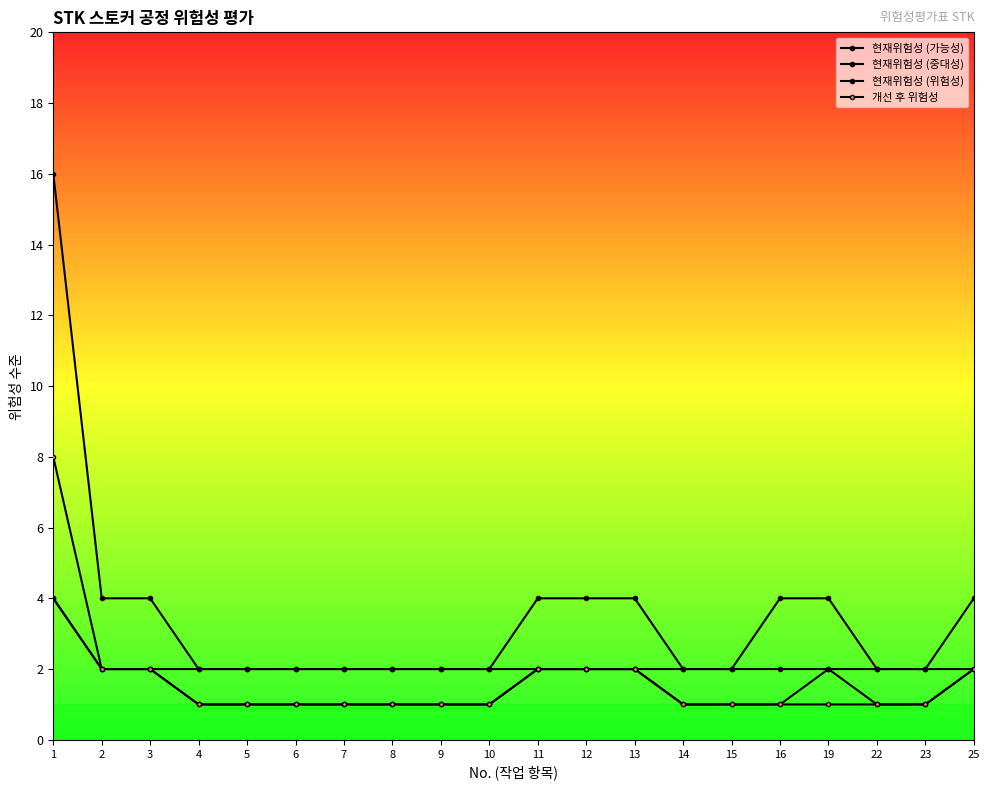

The 현재위험성 (위험성) series shows 1 at 10. True or false?

False